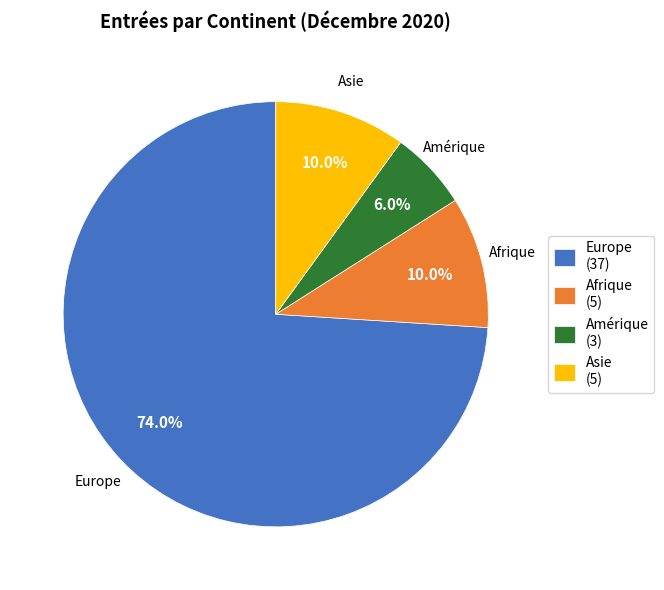

How many slices are in this pie chart?

4